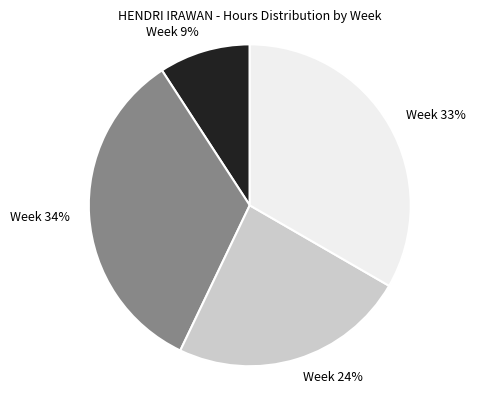

Is there any slice that represents more than half of the pie?

No